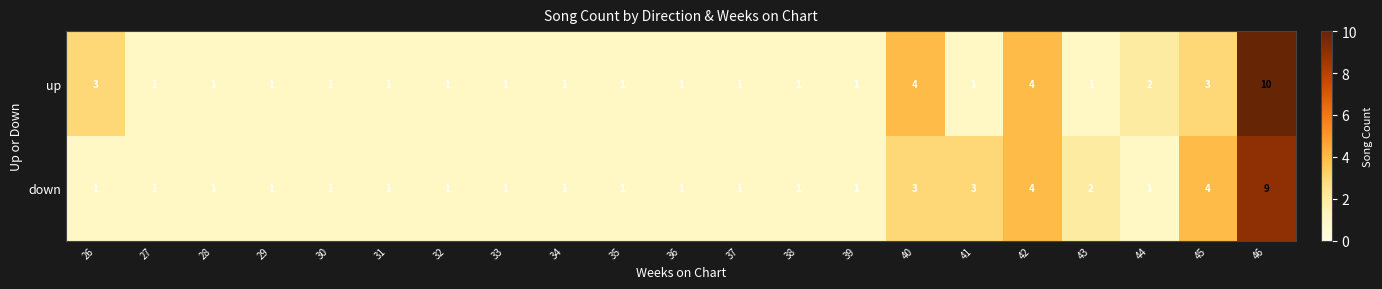

What is the difference between the highest and lowest values at 26?

2